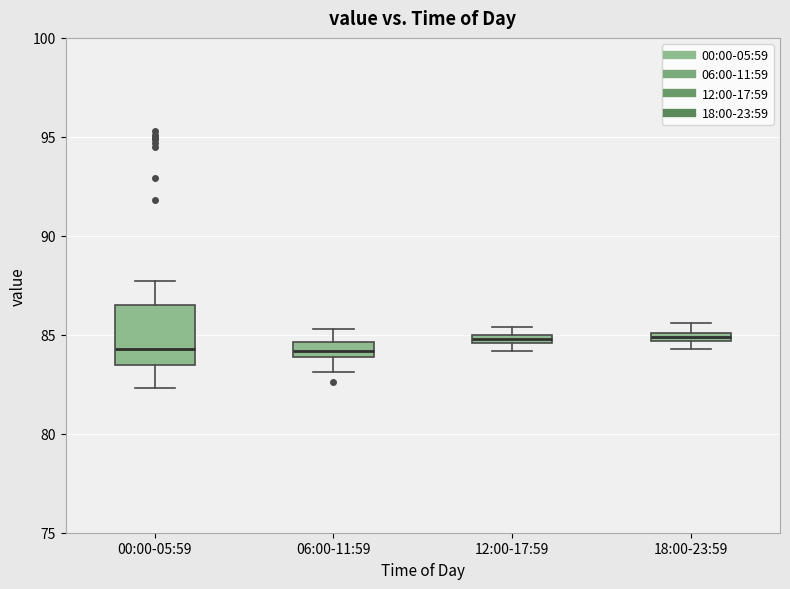

Which box is the tallest, from its lower edge to its upper edge?

00:00-05:59